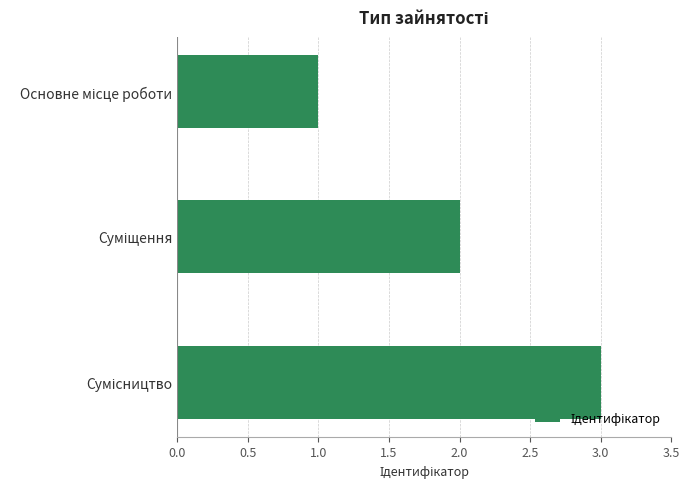

How many categories are shown in the chart?

3